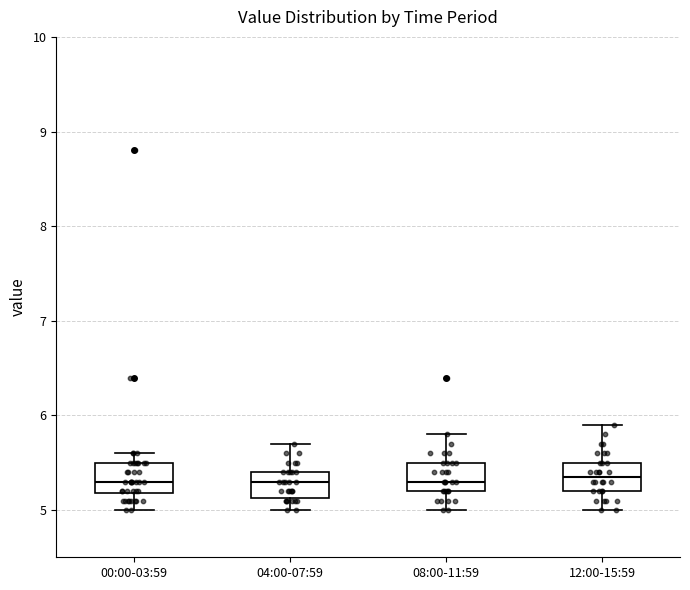

Reading left to right, read every box against the y-axis: the position of its median line, the range the box covers, and the ends of its whiskers. The values are not printed on the chart, so give them approximately, as read against the axis.

00:00-03:59: median 5.3, box 5.2 to 5.5, whiskers 5.0 to 5.6
04:00-07:59: median 5.3, box 5.1 to 5.4, whiskers 5.0 to 5.7
08:00-11:59: median 5.3, box 5.2 to 5.5, whiskers 5.0 to 5.8
12:00-15:59: median 5.4, box 5.2 to 5.5, whiskers 5.0 to 5.9